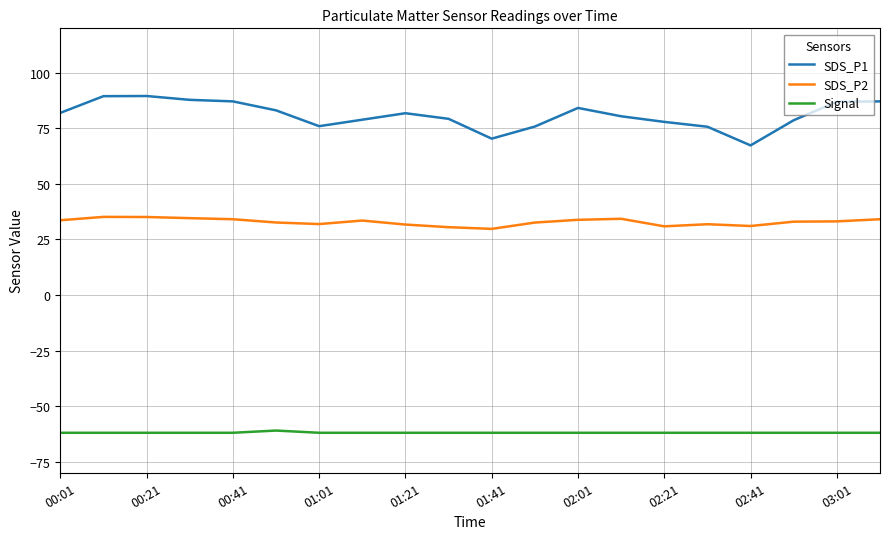

Which series has the largest range (max minus min)?

SDS_P1